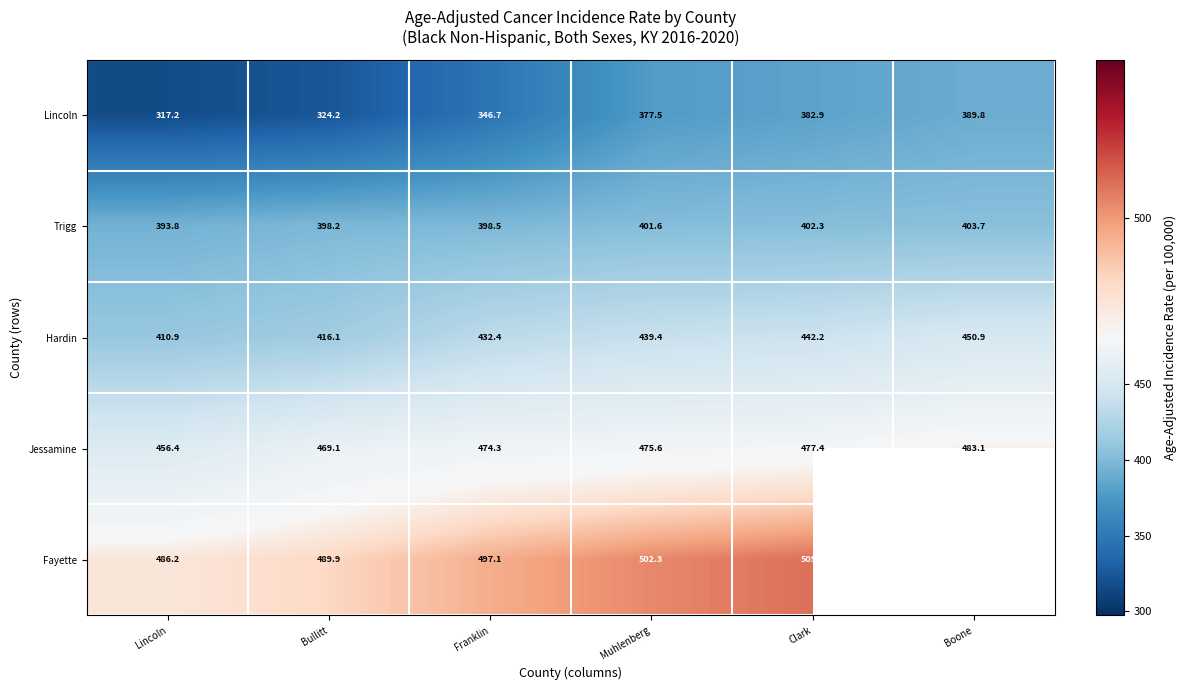

Where does the Lincoln series first go above 377?

Muhlenberg